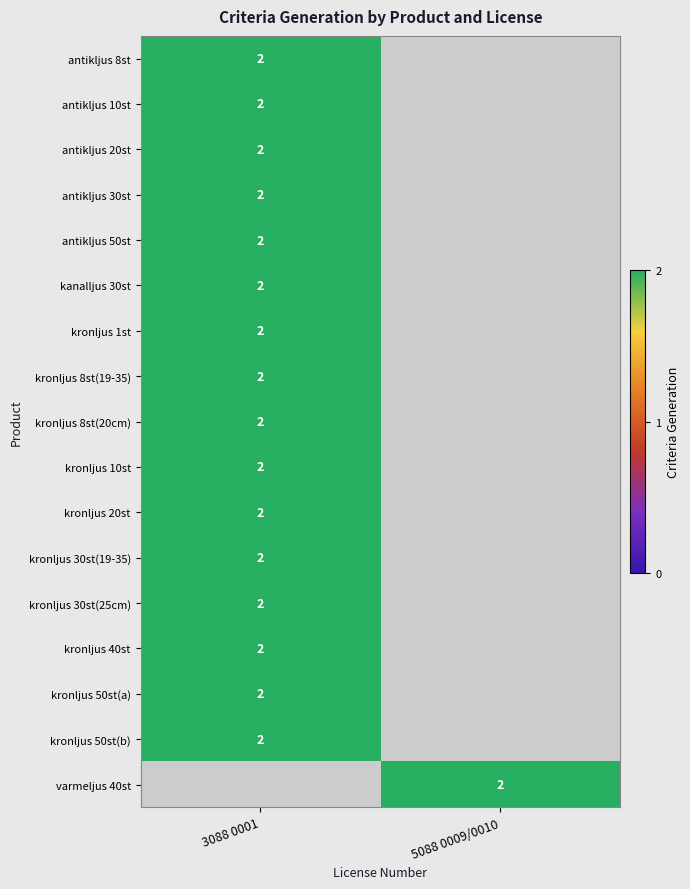

How many series are shown in this chart?

17